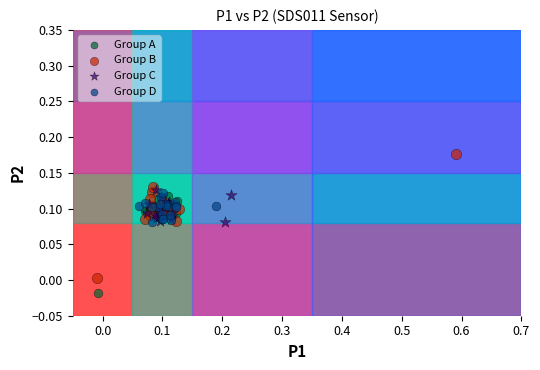

Which series reaches the minimum Y coordinate?

Group A